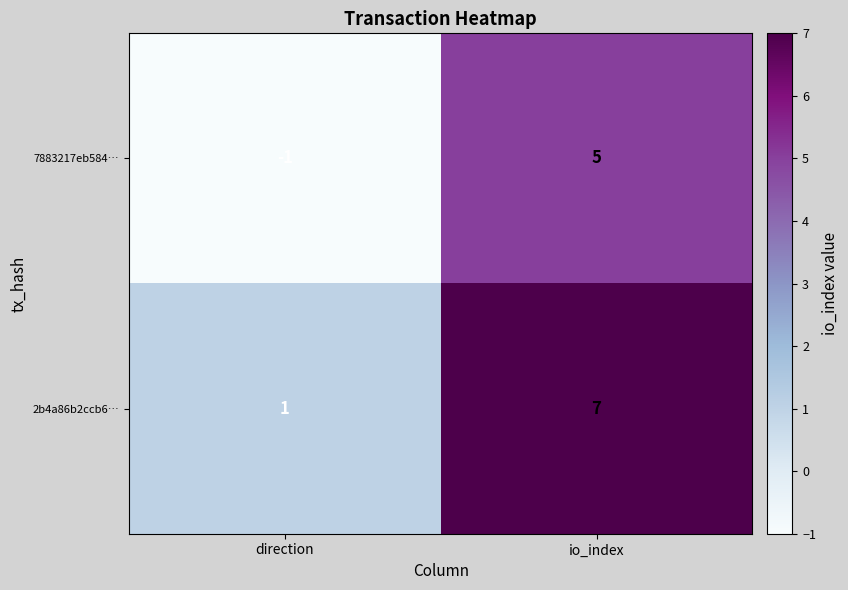

What is the approximate value of 2b4a86b2ccb6… at io_index?

7